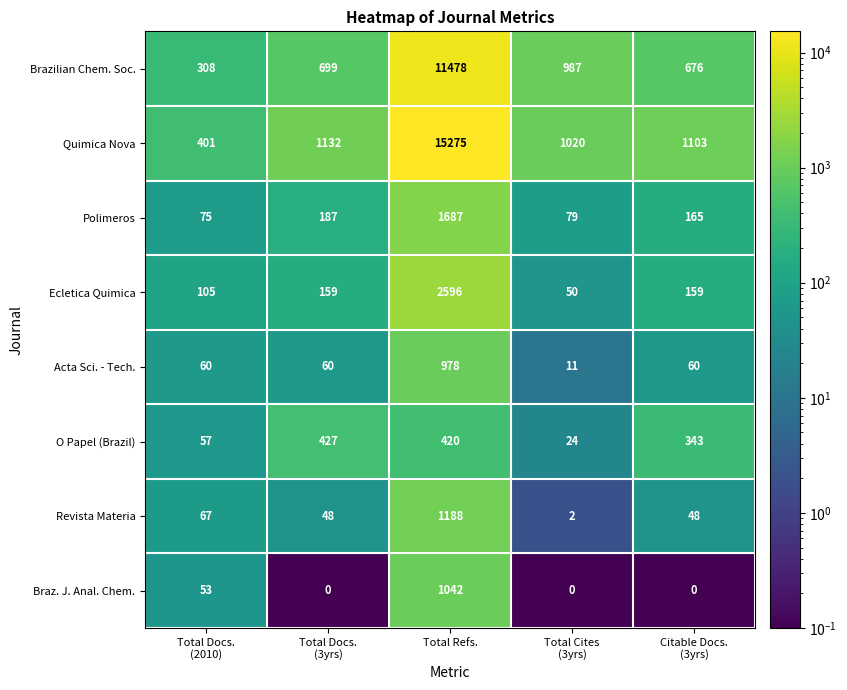

Which series has the largest total across all categories?

Quimica Nova